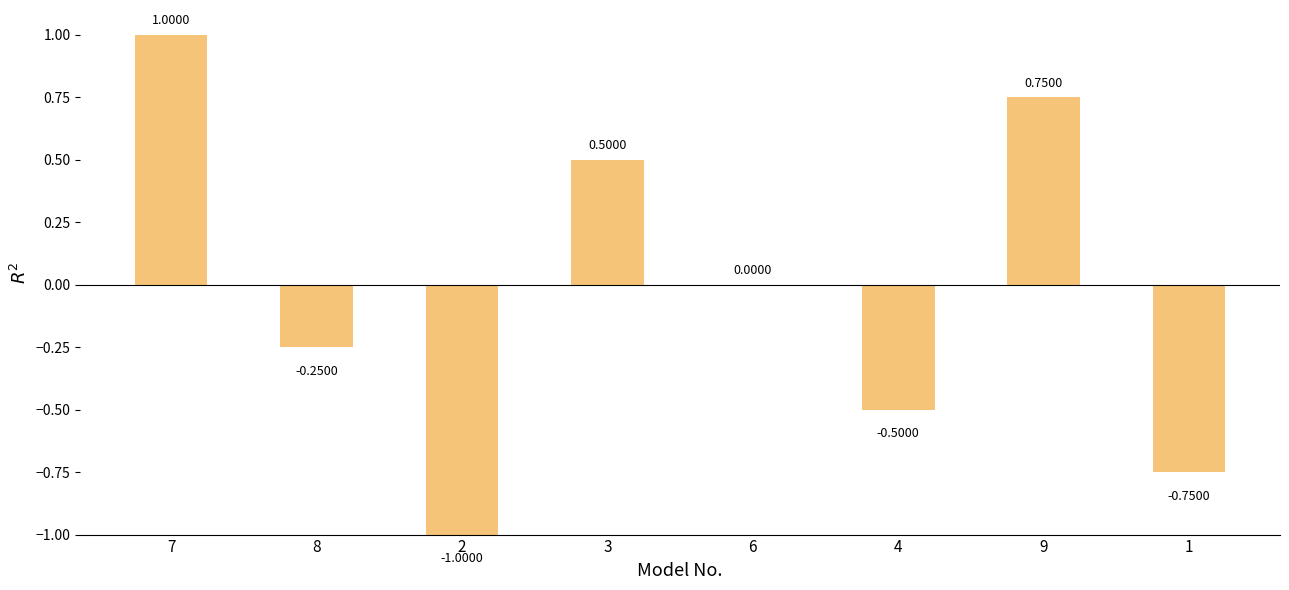

What is the change in value from 3 to 6?

-0.5